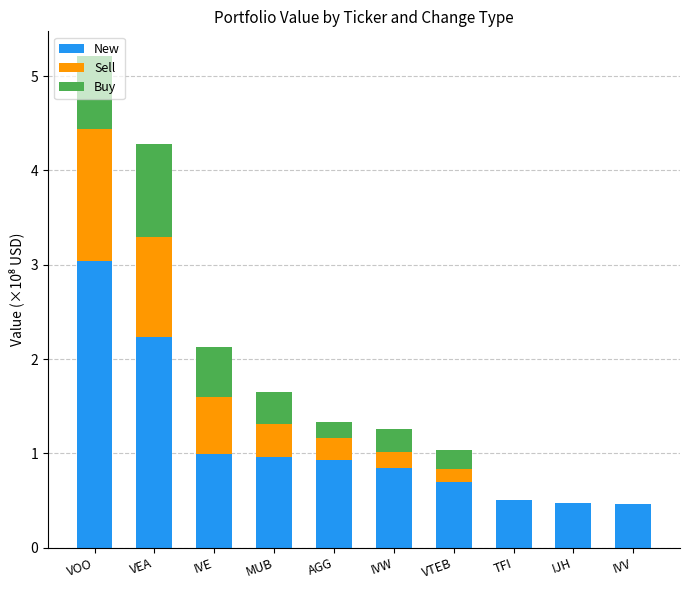

At which category is the sum across all series the highest?

VOO